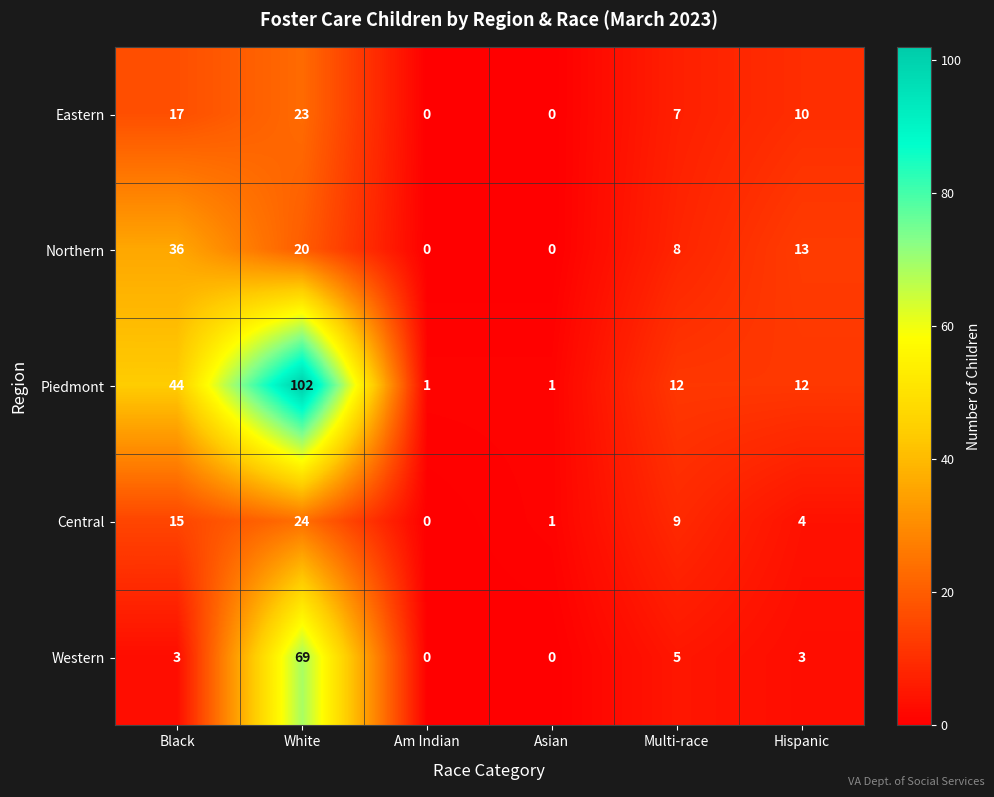

Which label corresponds to the largest value in the chart?

White